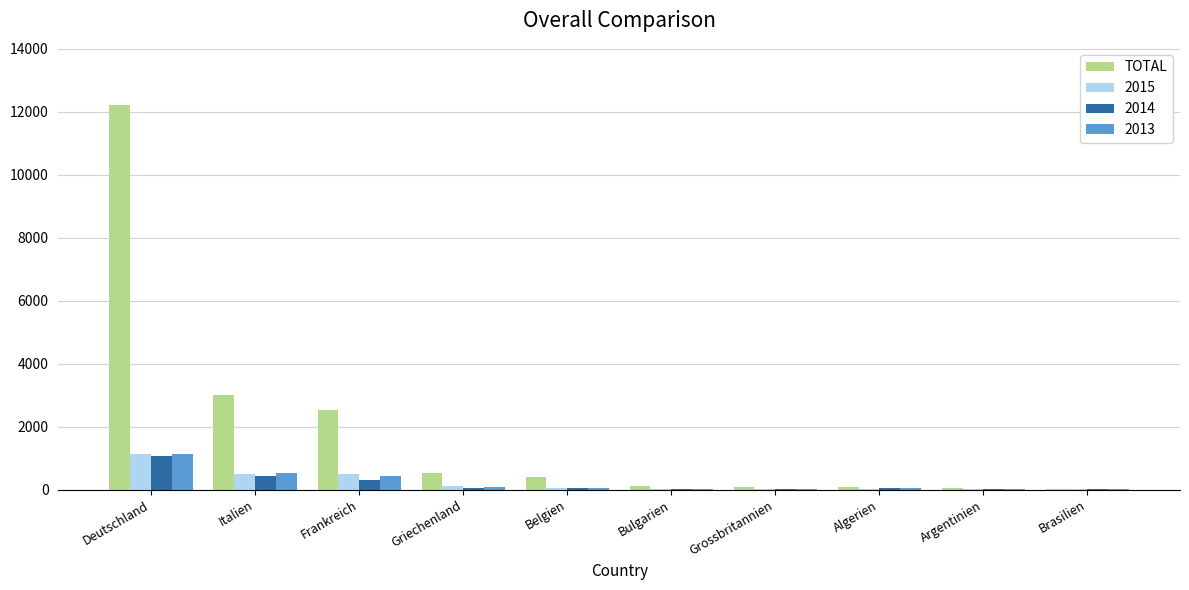

What is the highest value of the 2013 series?

1132